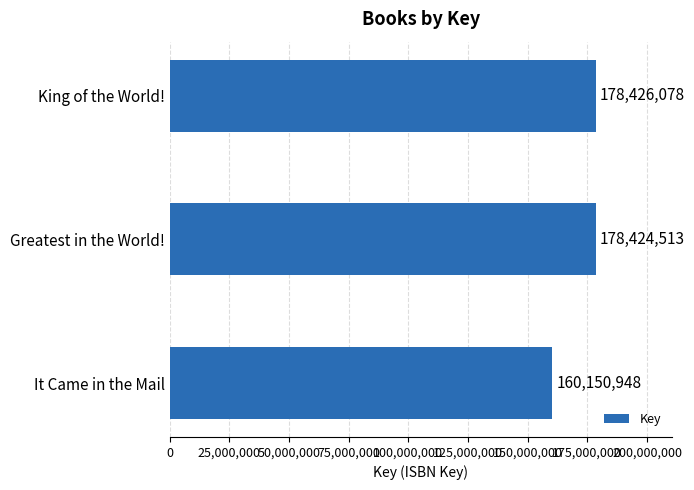

The chart shows a value of 160150948 at It Came in the Mail. True or false?

True